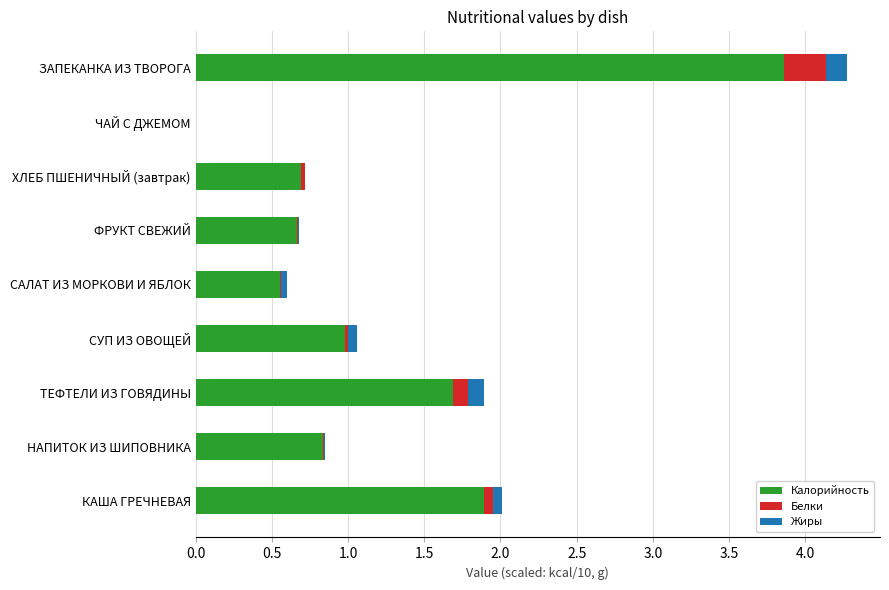

What is the sum of all Калорийность values?

11.2